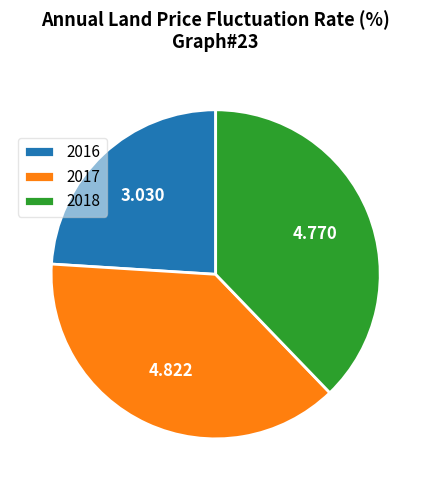

Is the sum of 2018 and 2016 greater than half?

Yes